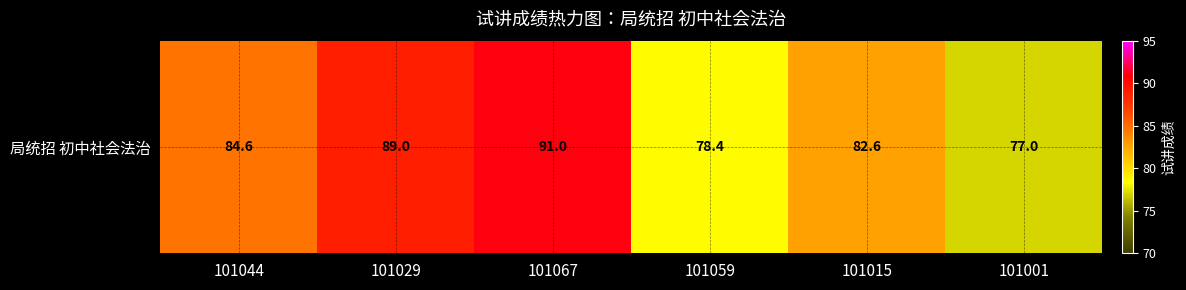

What is the sum of all values?

502.6